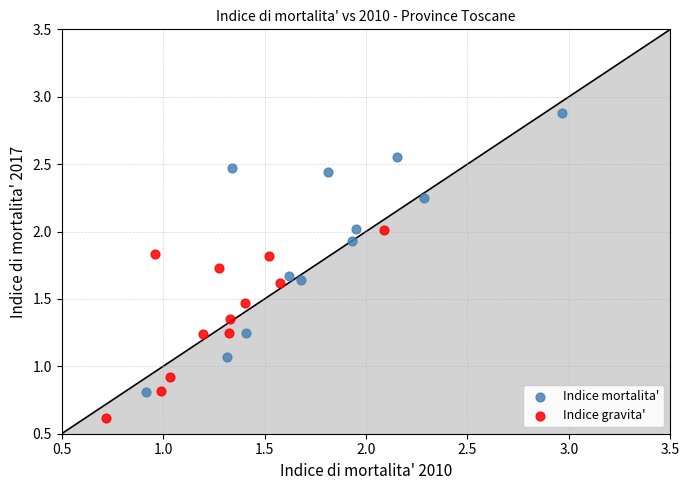

Which series contains the highest Y value?

Indice mortalita'